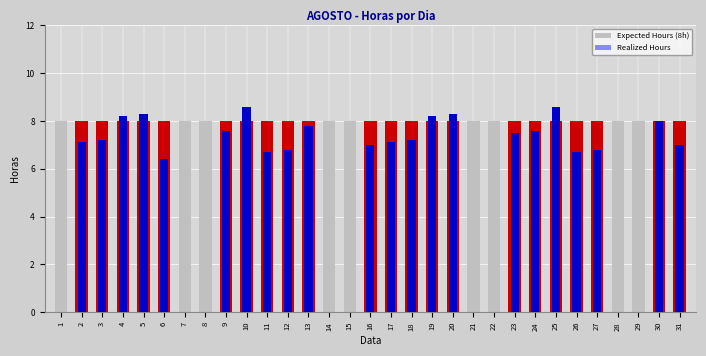

List the series in order of their overall mean, highest first.

Expected Hours (8h), Realized Hours